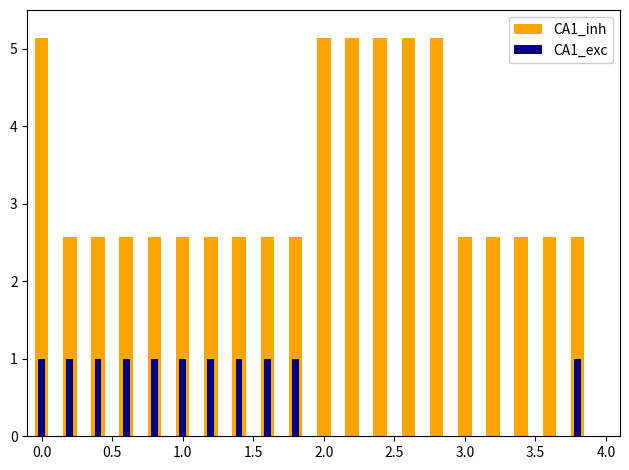

Which series has the largest range (max minus min)?

CA1_inh